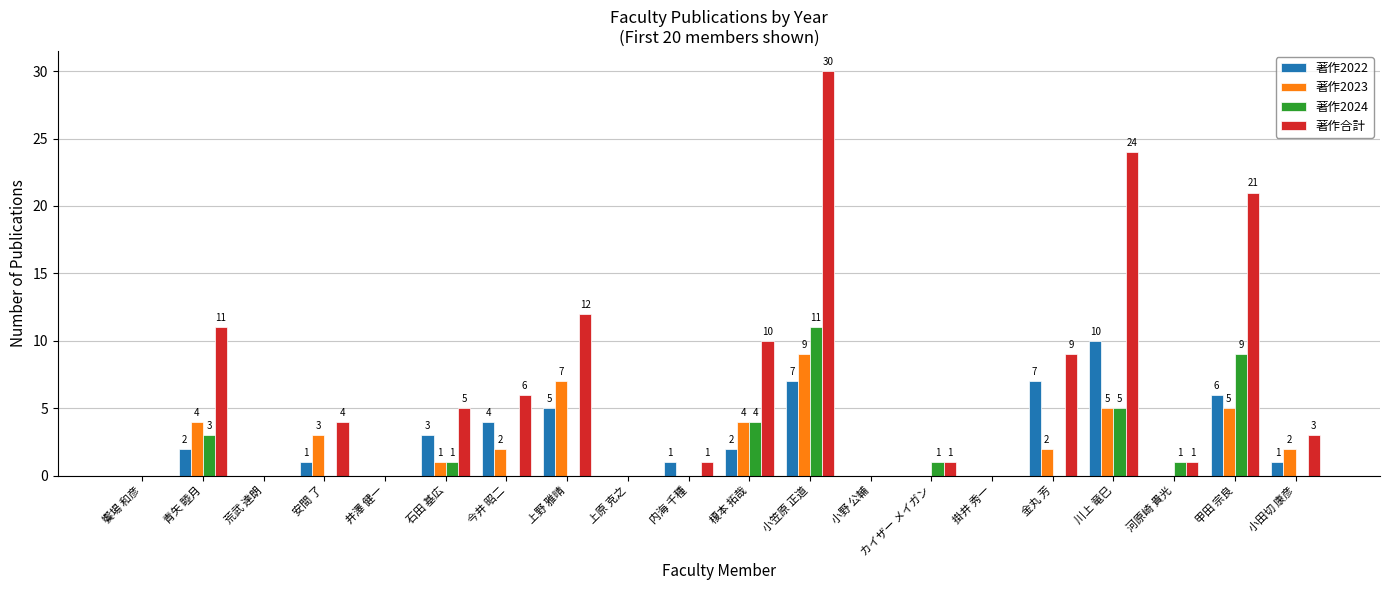

Which series has the largest total across all categories?

著作合計